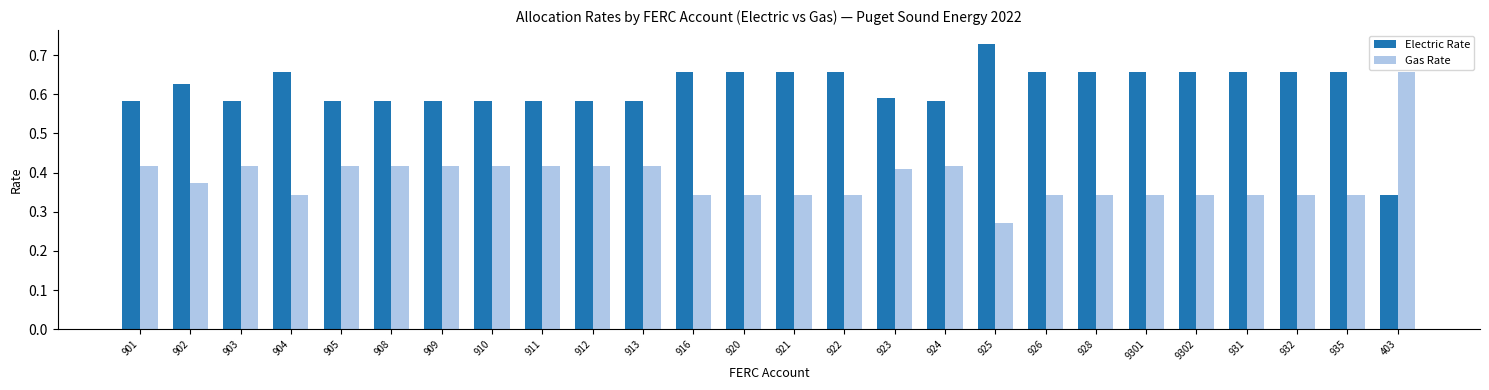

How many bars are there in each group?

2